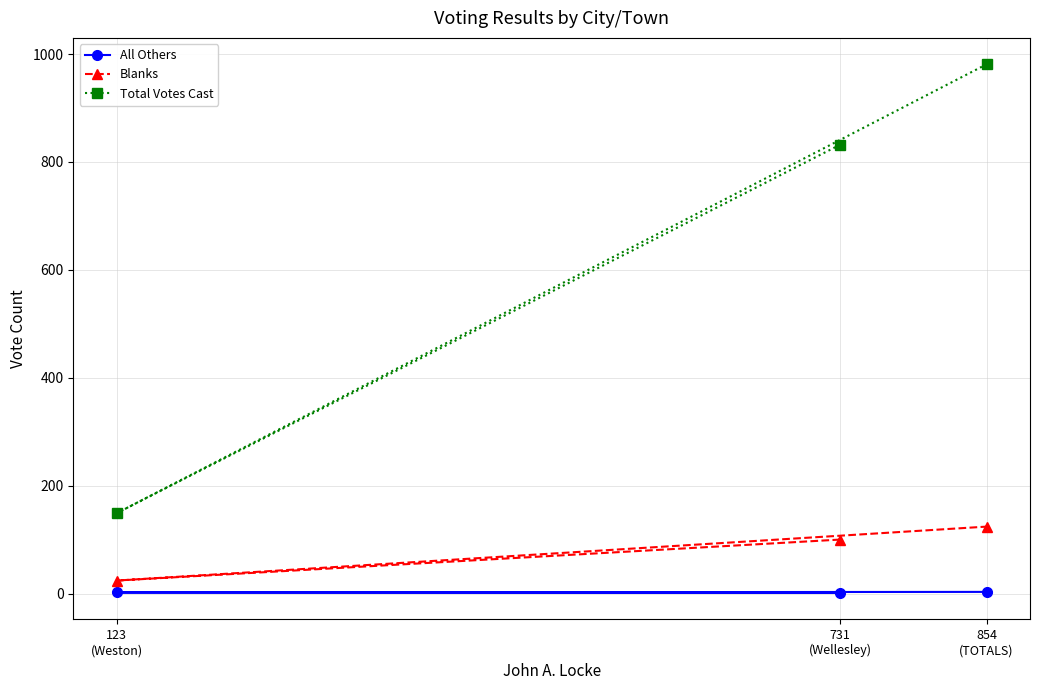

Rank the series by their maximum value, from highest to lowest.

Total Votes Cast, Blanks, All Others